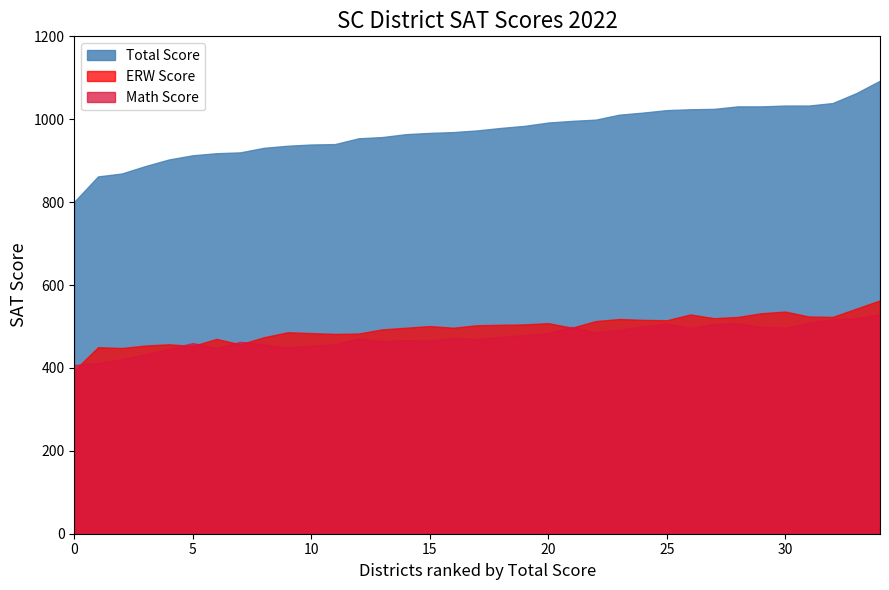

Which series has the largest total across all categories?

Total Score